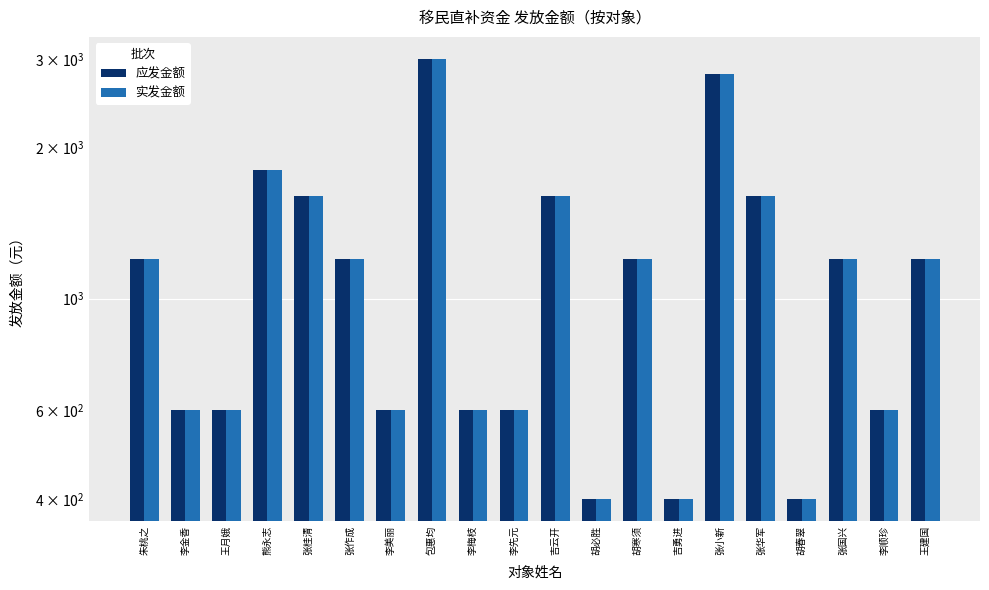

What is the value of the 应发金额 bar at the 11th from the left?

1600